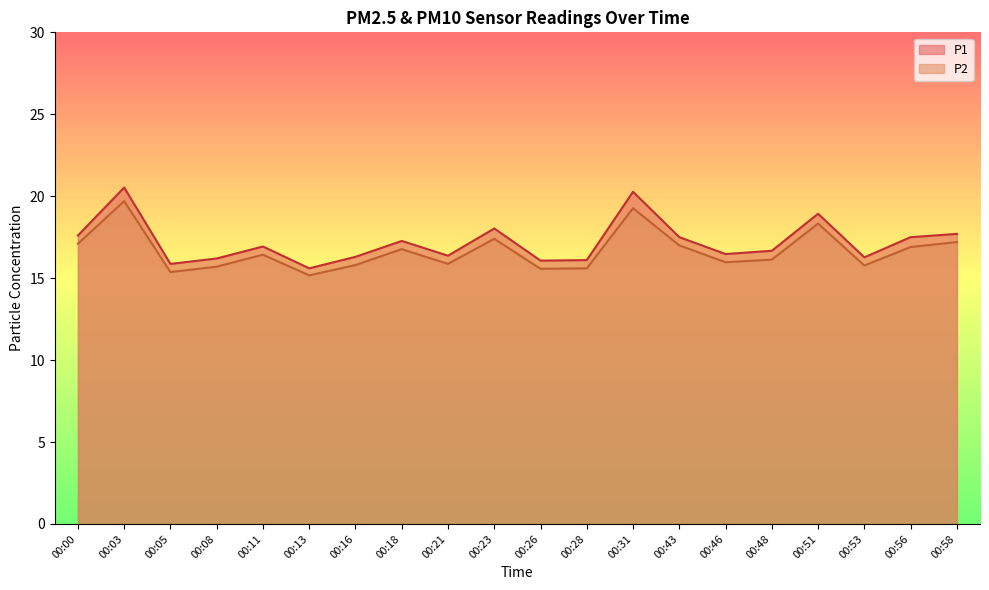

What is the highest value of the P1 series?

20.5